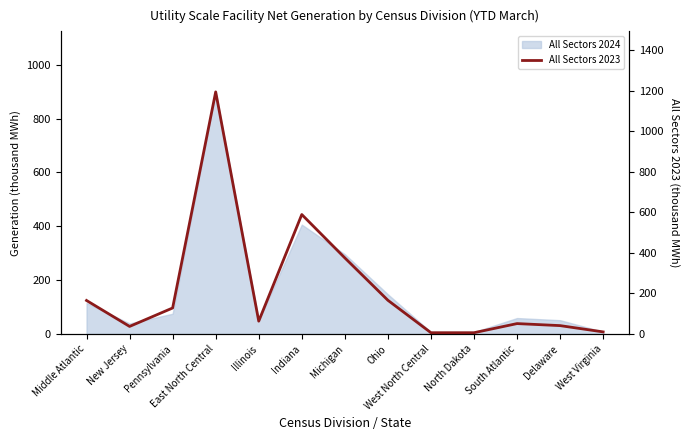

Is it true that the value at Ohio is 34?

False